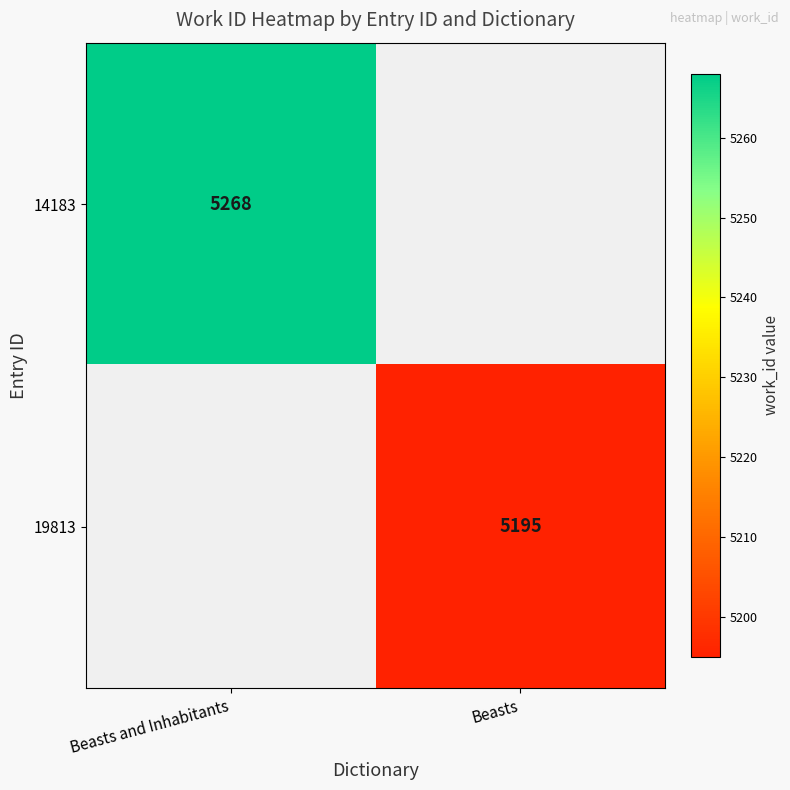

The value of 14183 at Beasts and Inhabitants is 8172. True or false?

False